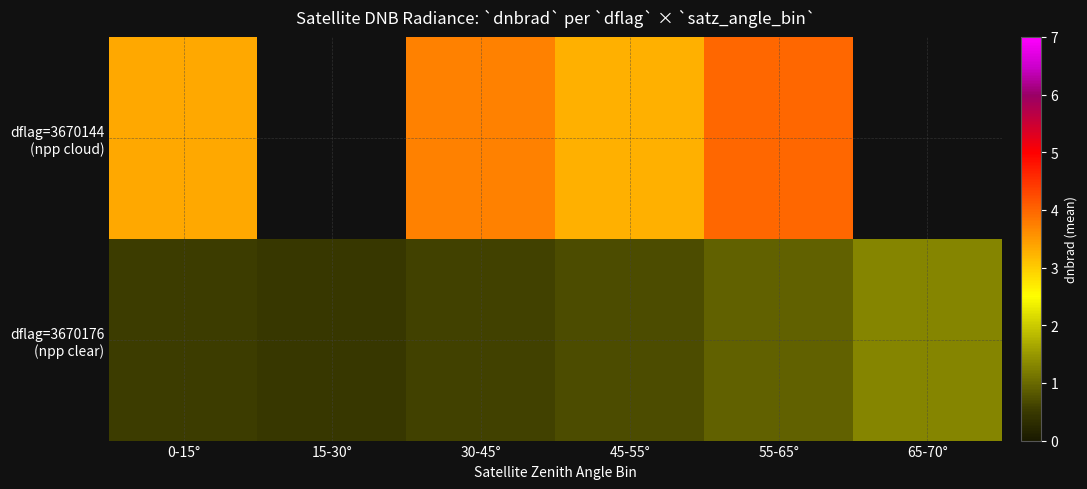

Rank the categories by dflag=3670176 (npp clear) value from highest to lowest.

65-70°, 55-65°, 45-55°, 30-45°, 0-15°, 15-30°